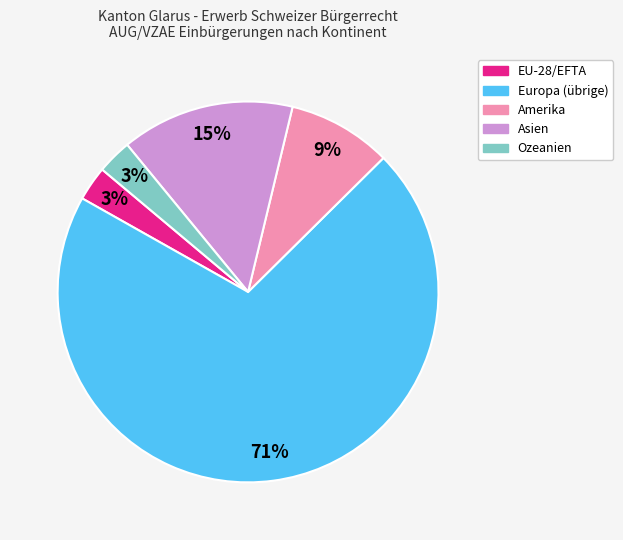

The Amerika slice represents 1% of the pie. True or false?

False